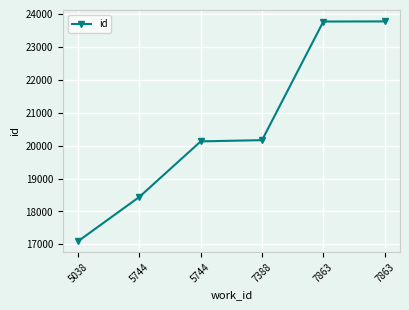

How many data points does each series have?

6